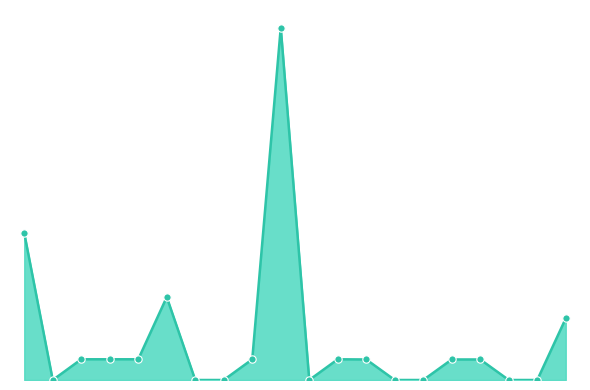

Does the chart have visible grid lines?

No